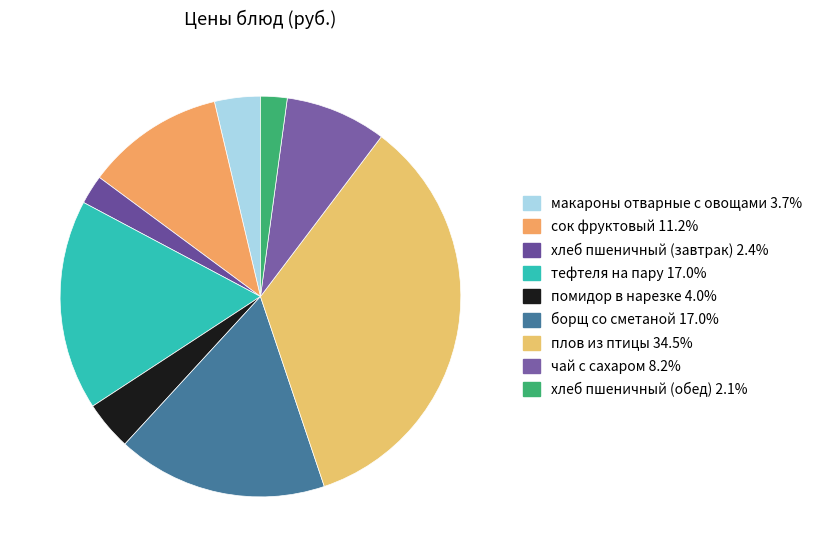

How many segments does this pie chart have?

9